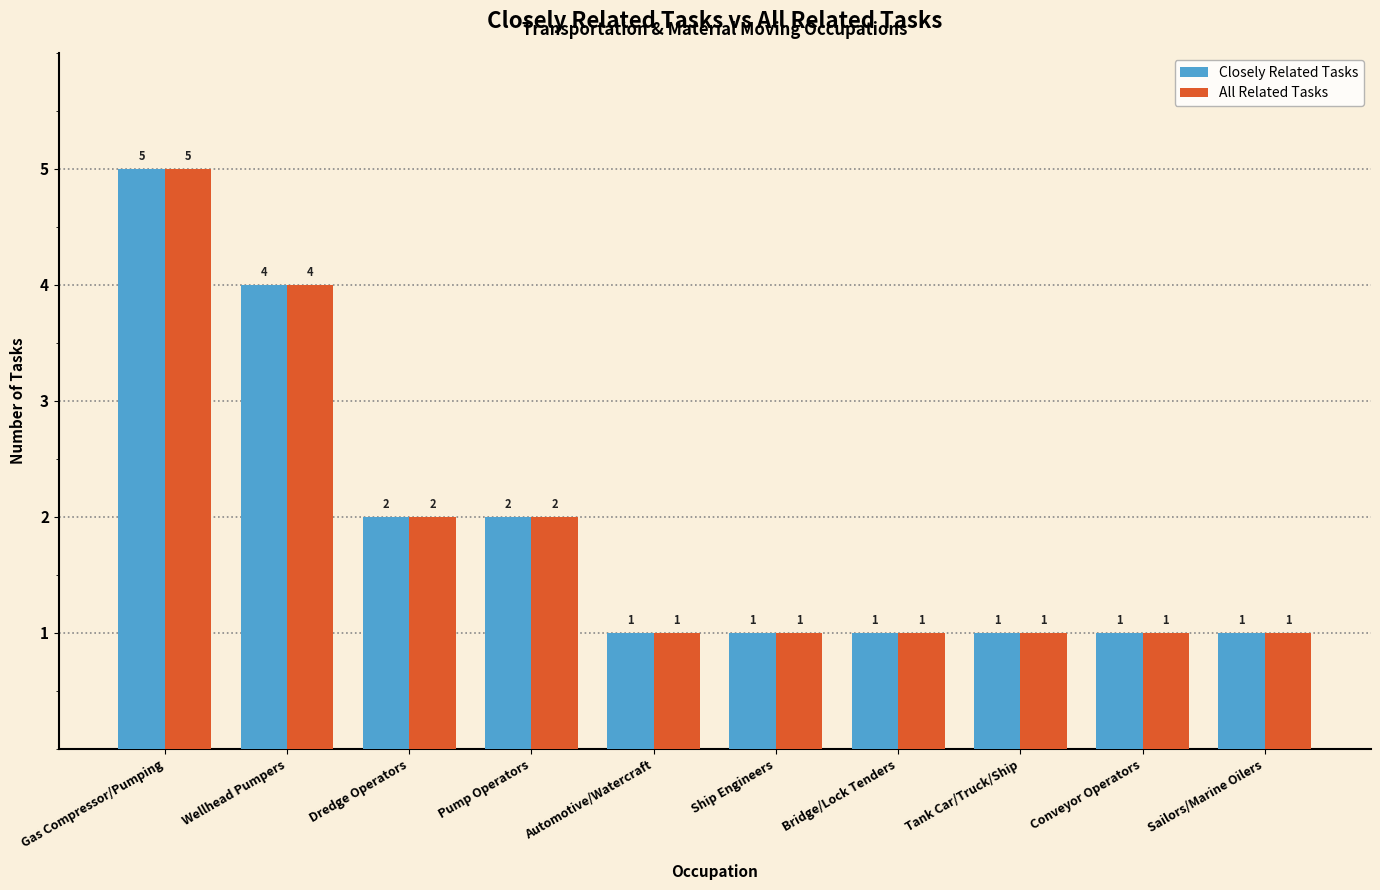

The value of Closely Related Tasks at Pump Operators is 2. True or false?

True